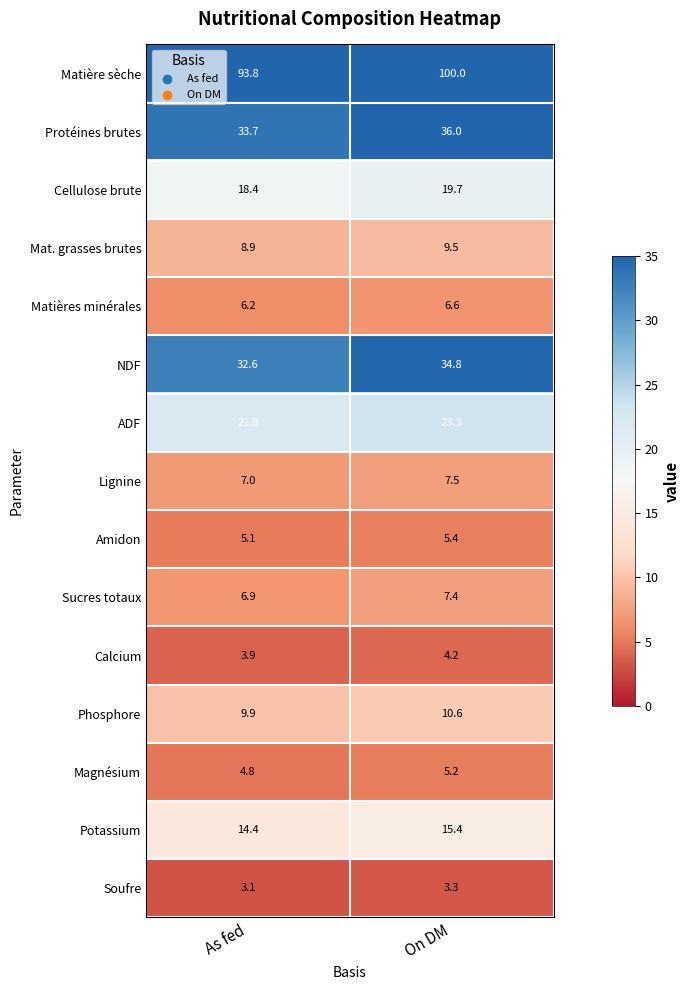

Reading right to left, extract all data points from this chart.

Matière sèche: On DM=100.0	As fed=93.8
Protéines brutes: On DM=36.0	As fed=33.7
Cellulose brute: On DM=19.7	As fed=18.4
Mat. grasses brutes: On DM=9.5	As fed=8.9
Matières minérales: On DM=6.6	As fed=6.2
NDF: On DM=34.8	As fed=32.6
ADF: On DM=23.3	As fed=21.8
Lignine: On DM=7.5	As fed=7.0
Amidon: On DM=5.4	As fed=5.1
Sucres totaux: On DM=7.4	As fed=6.9
Calcium: On DM=4.2	As fed=3.9
Phosphore: On DM=10.6	As fed=9.9
Magnésium: On DM=5.2	As fed=4.8
Potassium: On DM=15.4	As fed=14.4
Soufre: On DM=3.3	As fed=3.1